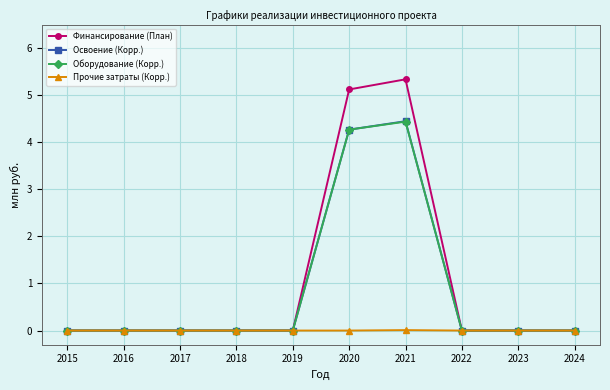

Which series has the largest total across all categories?

Финансирование (План)